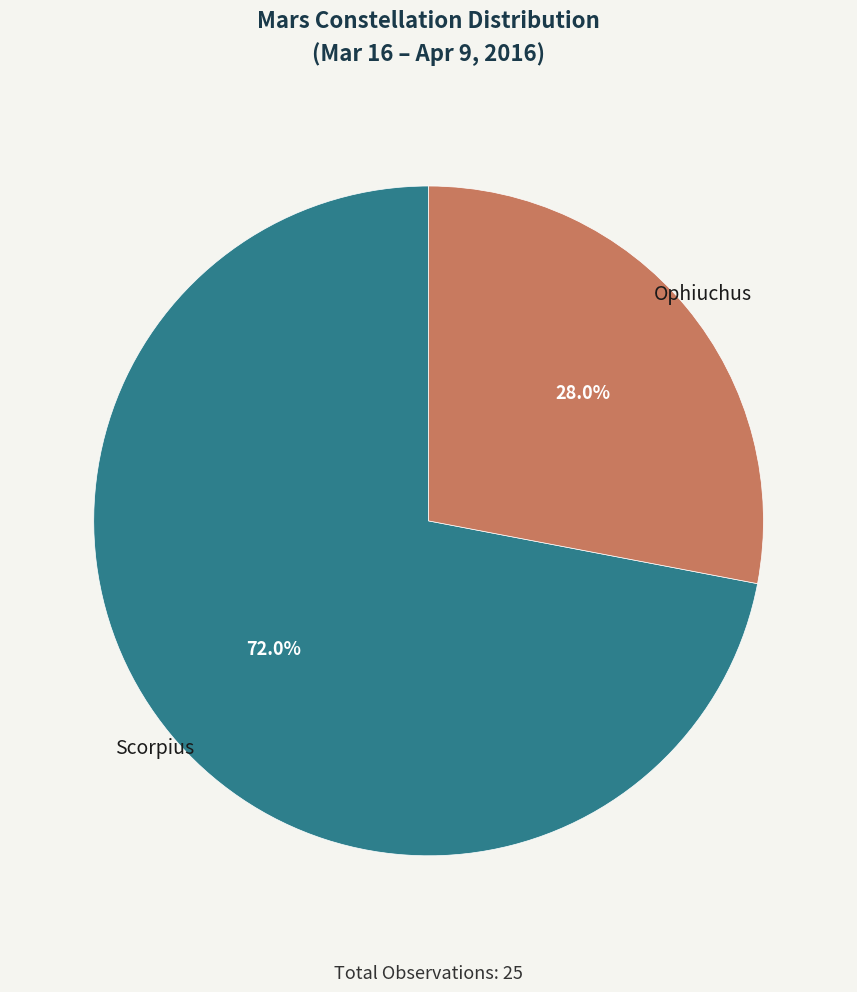

What is the ratio of the value at Scorpius to the value at Ophiuchus?

2.6